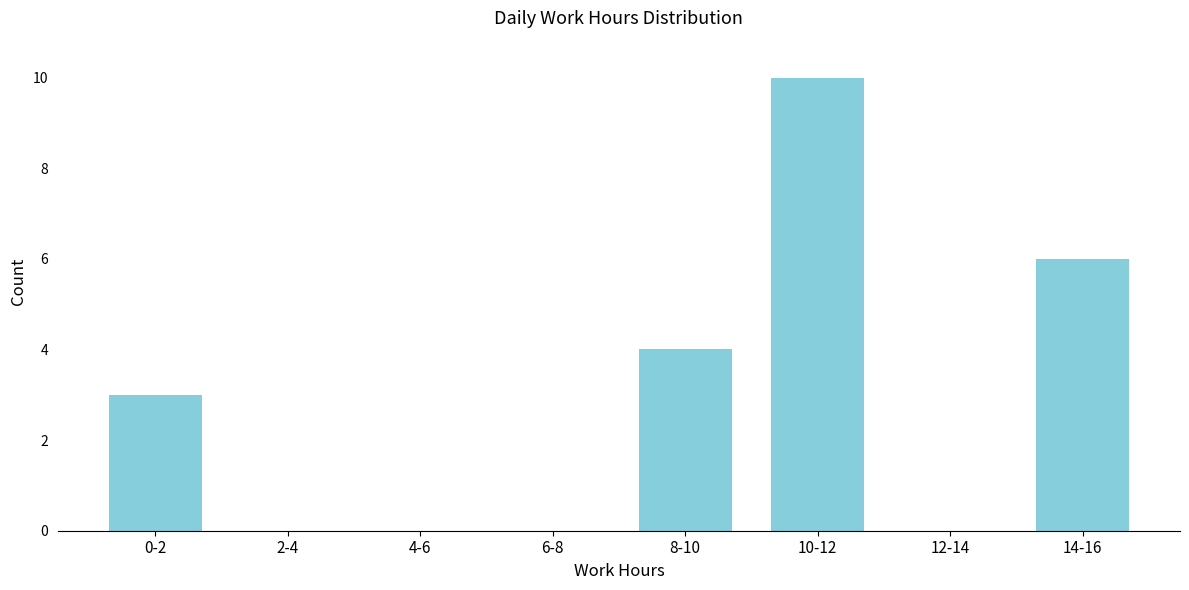

Reading right to left, transcribe all the data shown in this chart.

14-16=6	12-14=0	10-12=10	8-10=4	6-8=0	4-6=0	2-4=0	0-2=3